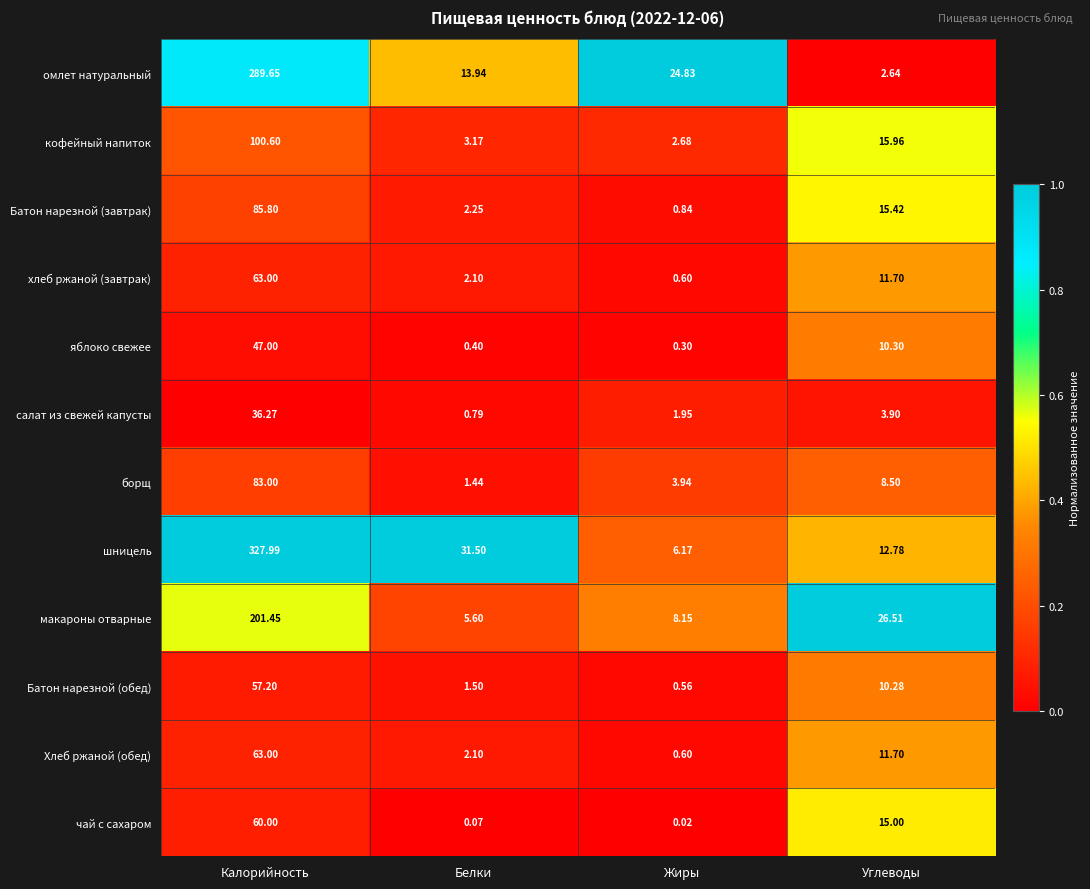

Is the value of Батон нарезной (обед) at Углеводы greater than the value of чай с сахаром at Белки?

Yes